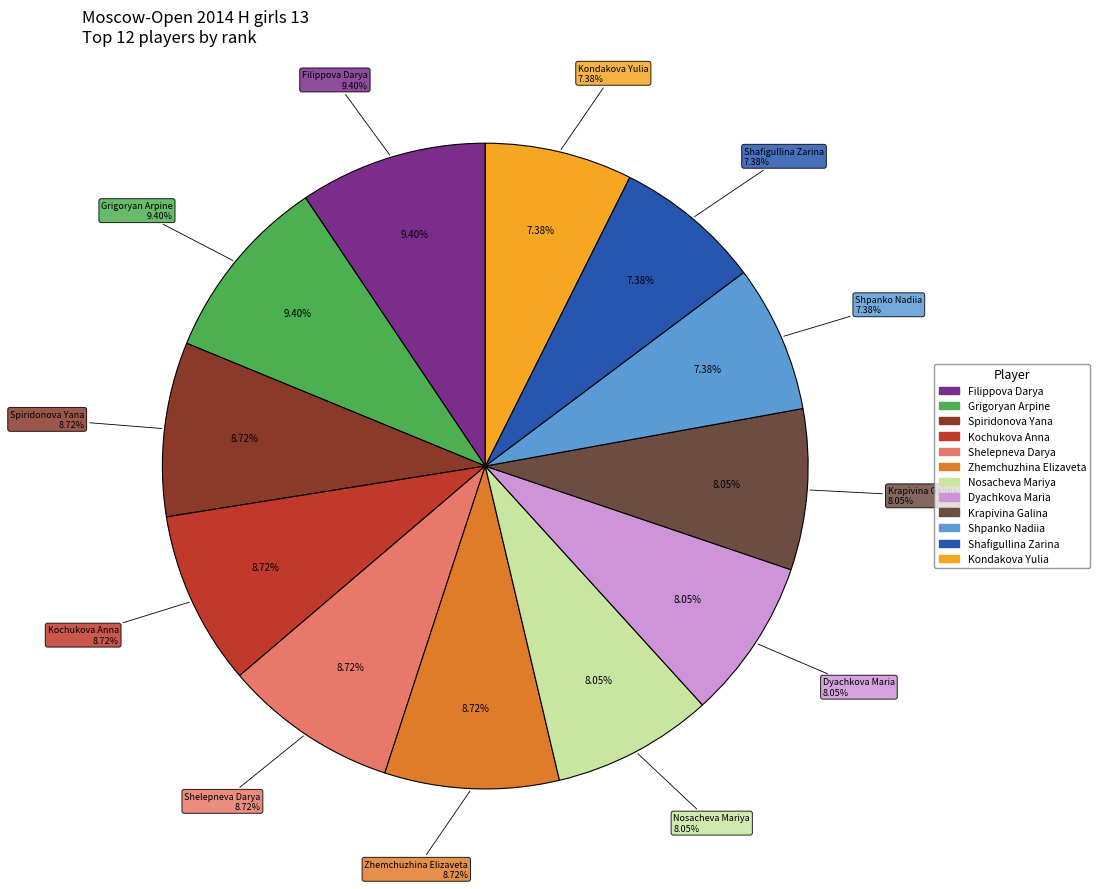

Does Shpanko Nadiia represent more than half of the total?

No